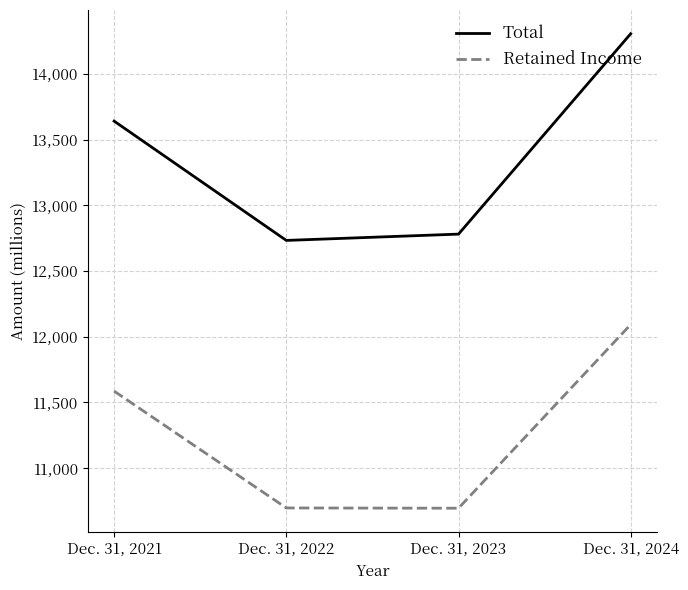

What are all the series names shown in the legend?

Total, Retained Income